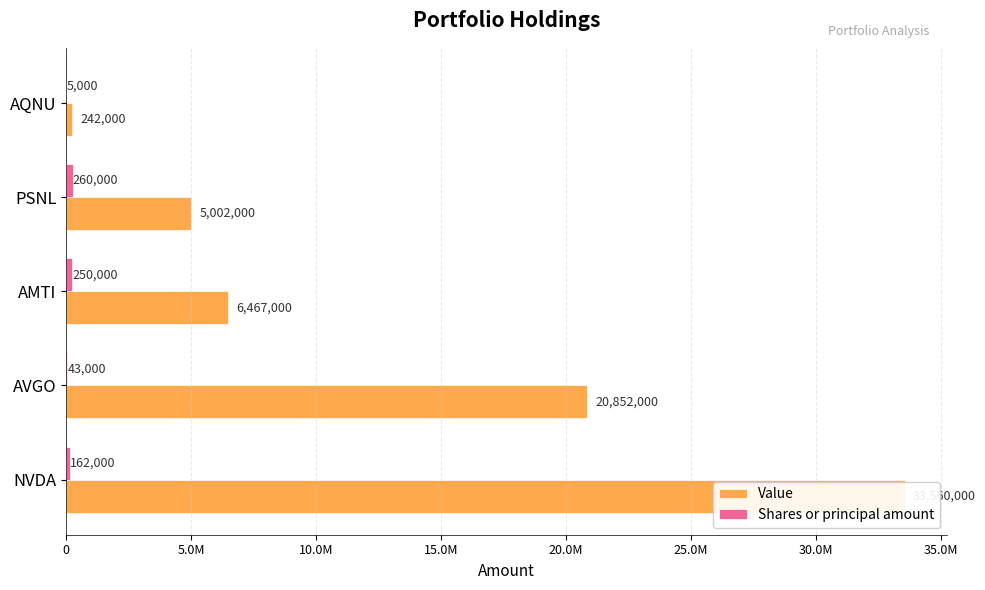

What position from the right is 5.0M?

4